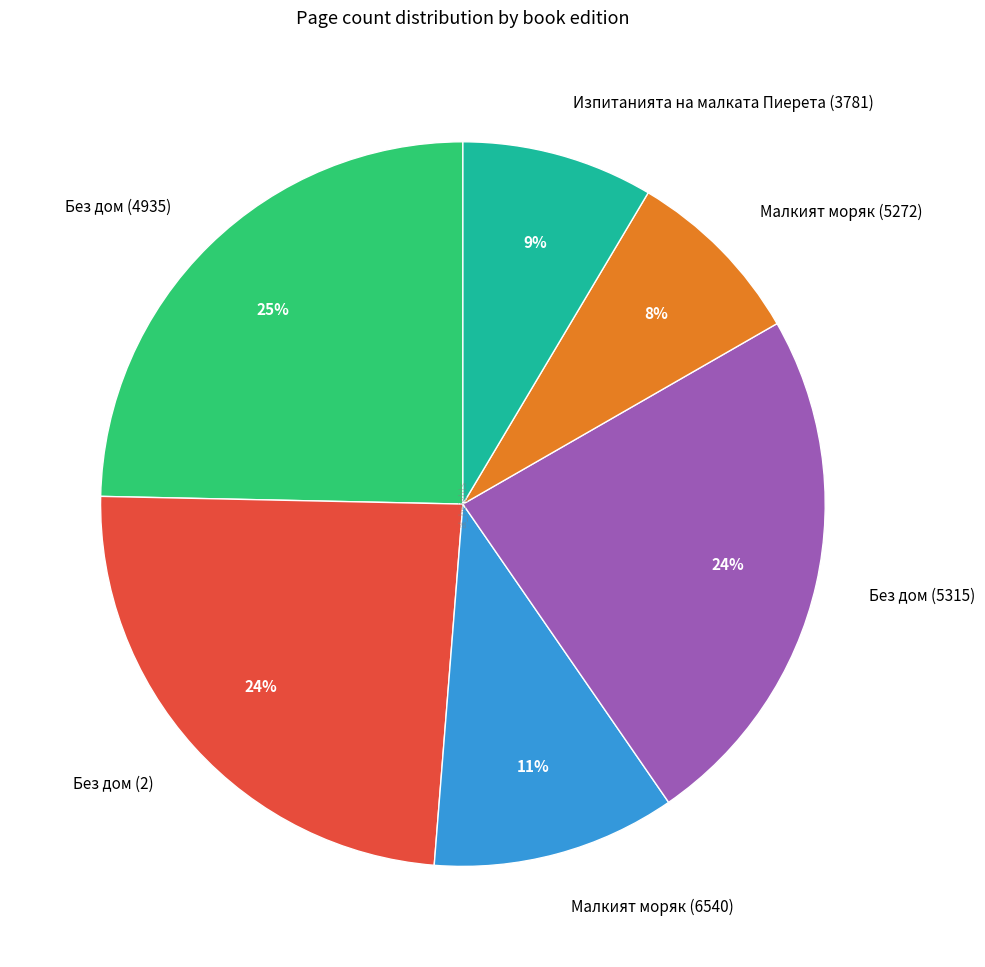

True or false: Без дом (5315) accounts for 35% of the total.

False